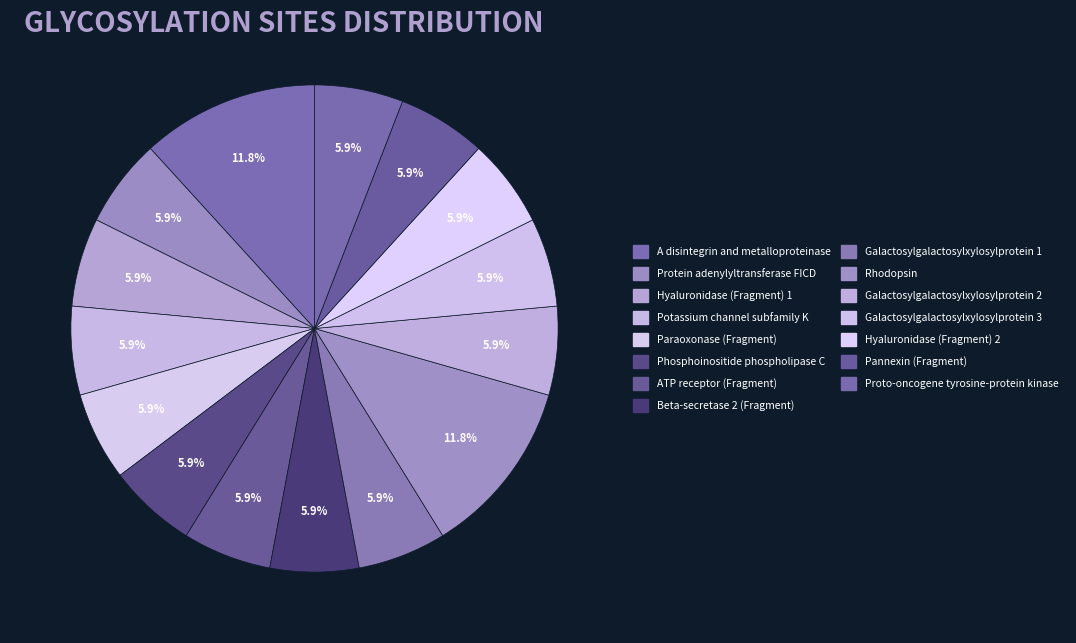

Rank the categories by value from highest to lowest.

A disintegrin and metalloproteinase, Rhodopsin, Protein adenylyltransferase FICD, Hyaluronidase (Fragment) 1, Potassium channel subfamily K, Paraoxonase (Fragment), Phosphoinositide phospholipase C, ATP receptor (Fragment), Beta-secretase 2 (Fragment), Galactosylgalactosylxylosylprotein 1, Galactosylgalactosylxylosylprotein 2, Galactosylgalactosylxylosylprotein 3, Hyaluronidase (Fragment) 2, Pannexin (Fragment), Proto-oncogene tyrosine-protein kinase